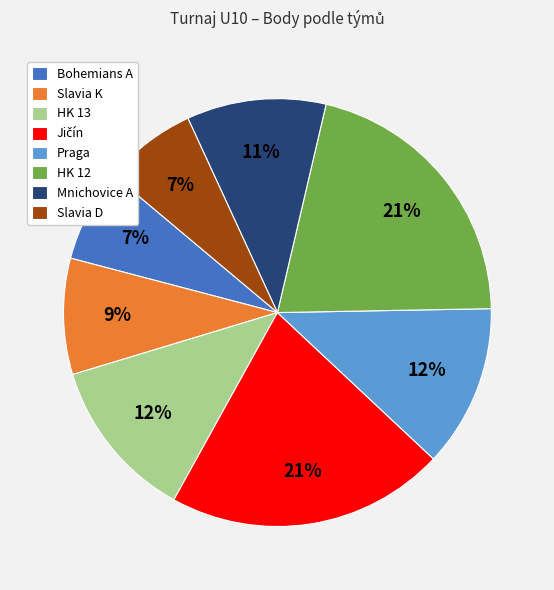

True or false: Praga accounts for 24% of the total.

False